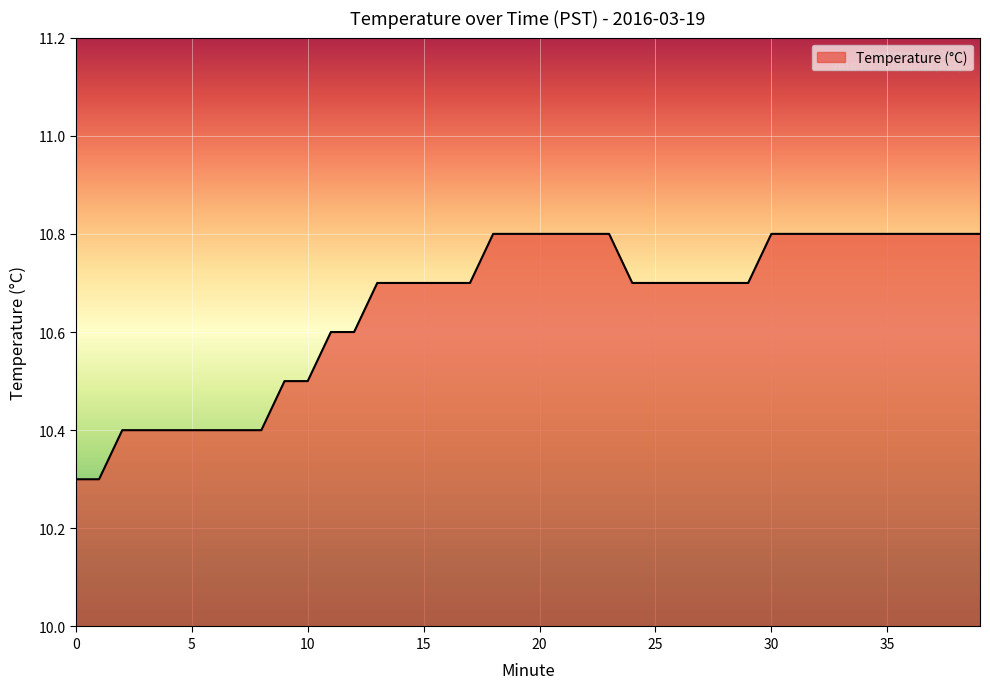

What is the difference between the maximum and minimum values?

0.5